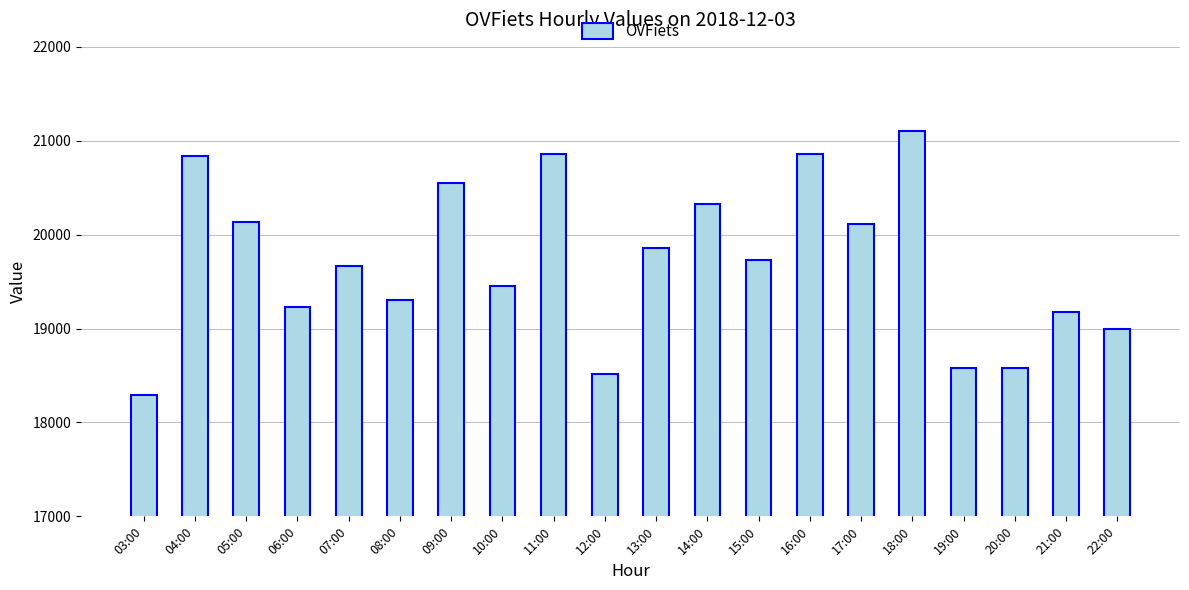

Is it true that the value at 15:00 is 9993?

False